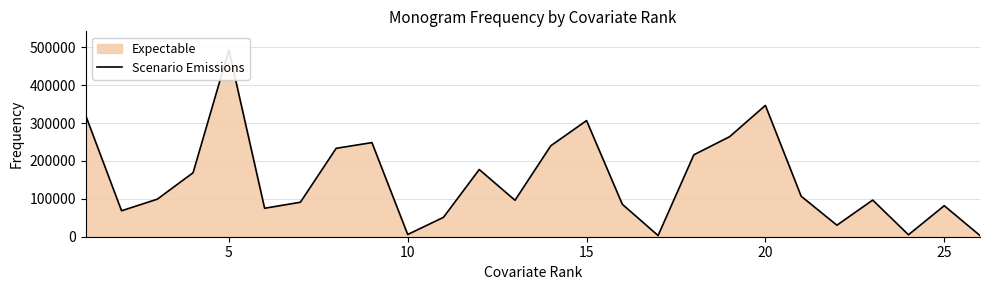

What is the greatest value displayed?

492760